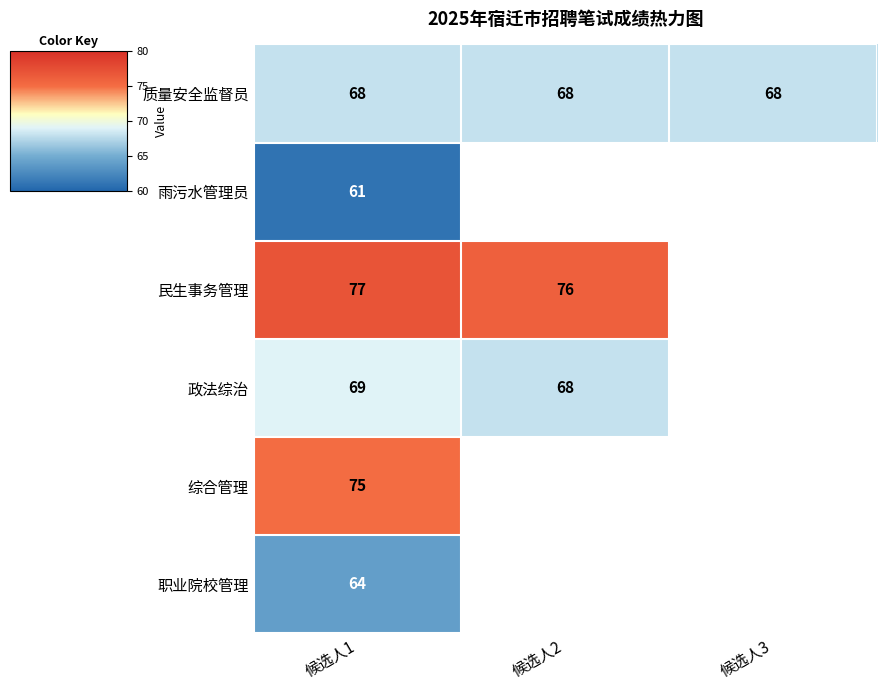

What is the total value across all series at 候选人1?

414